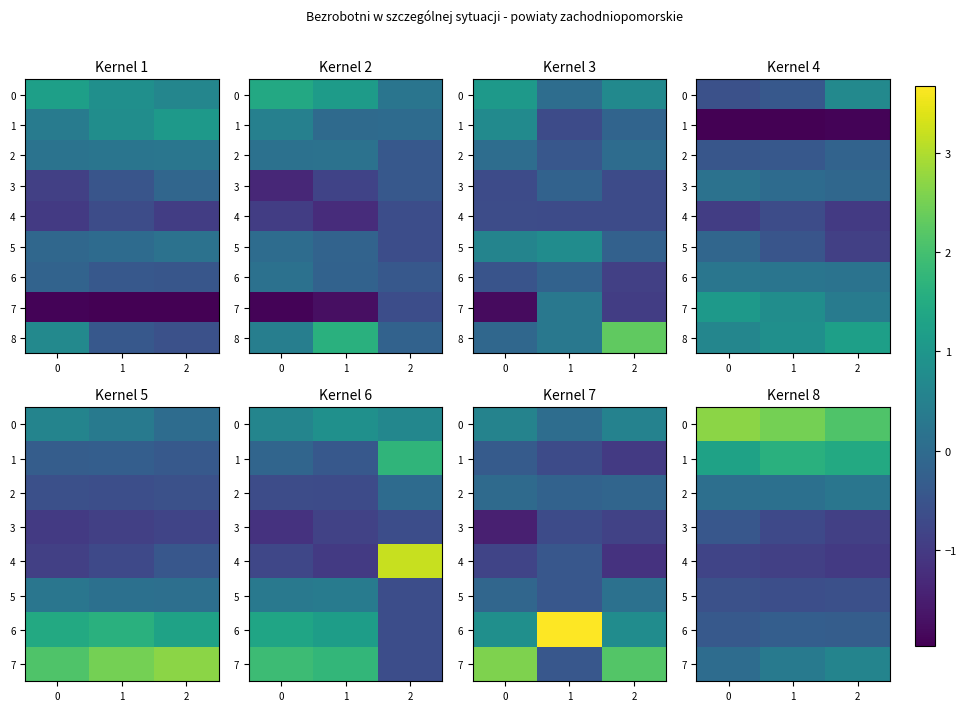

What is the sum of all 0 values?

7.3